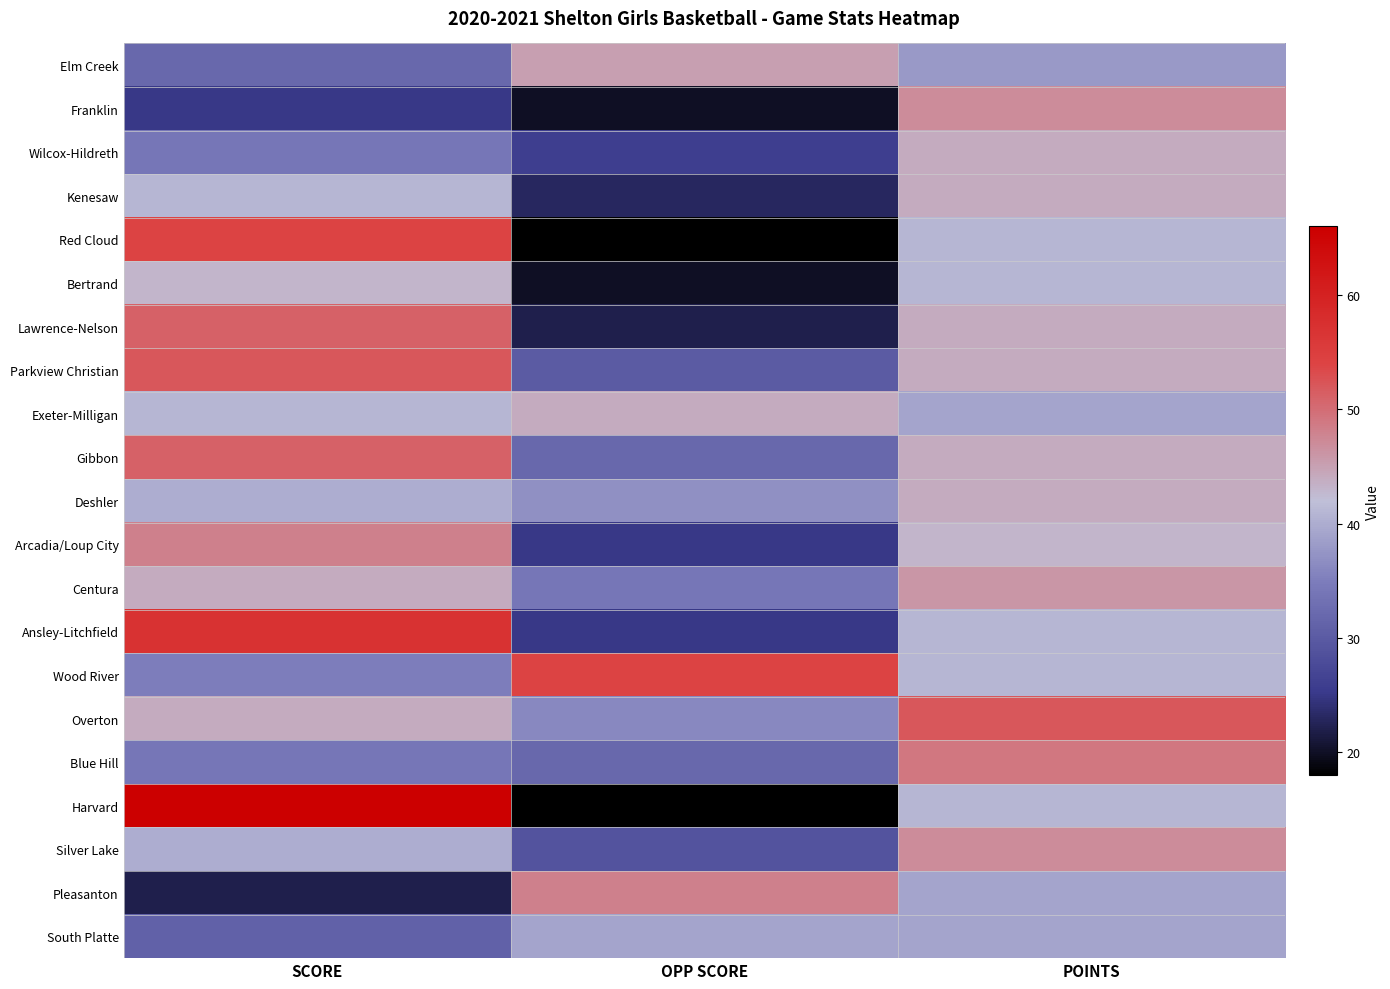

At how many categories does at least one series exceed 37?

3